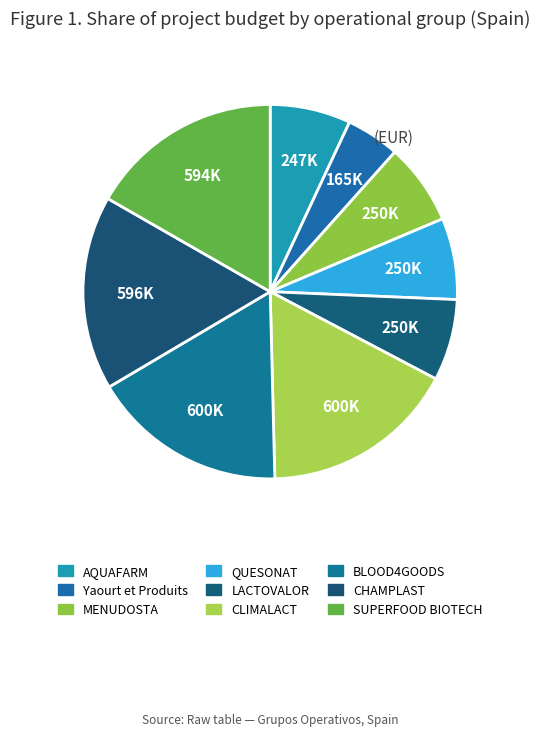

What is the ratio of the value at MENUDOSTA to the value at AQUAFARM?

1.0